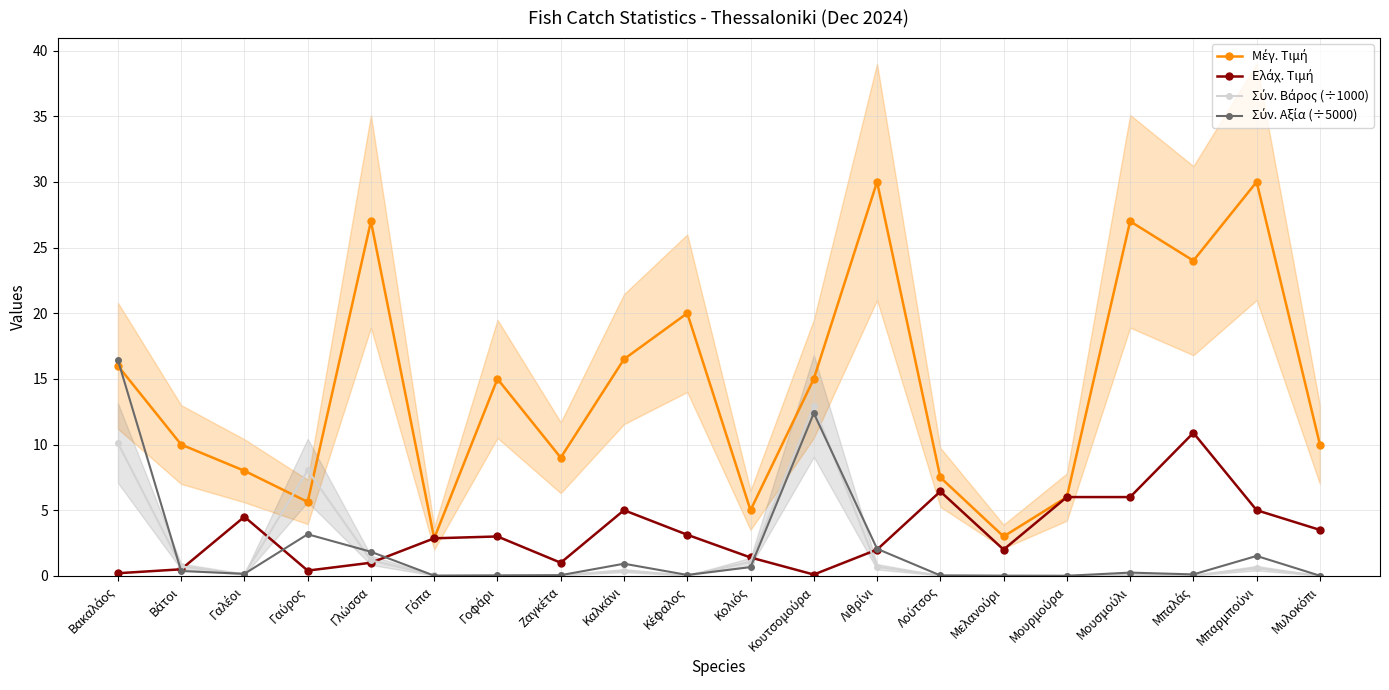

What is the difference between the Σύν. Αξία (÷5000) values at Λιθρίνι and Καλκάνι?

1.1